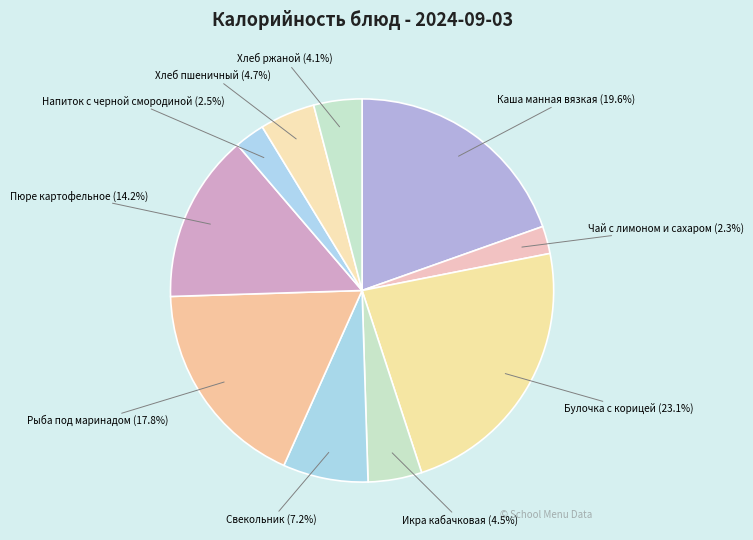

To the nearest percent, what portion does Пюре картофельное represent?

14%